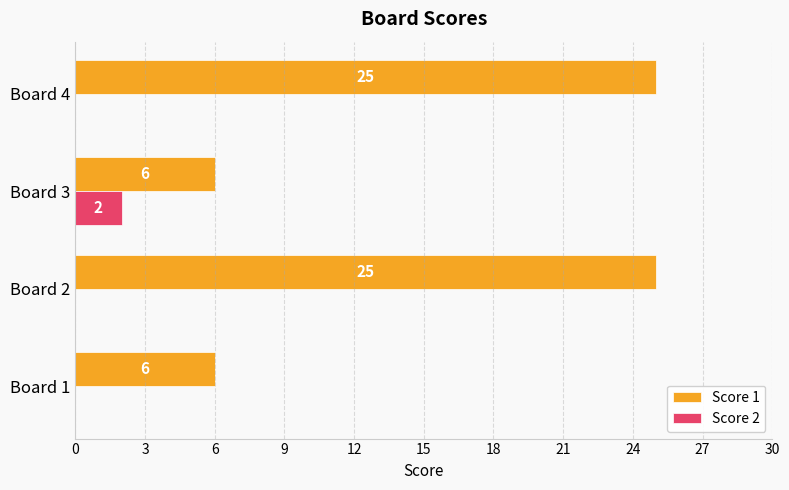

What are all the series names shown in the legend?

Score 1, Score 2